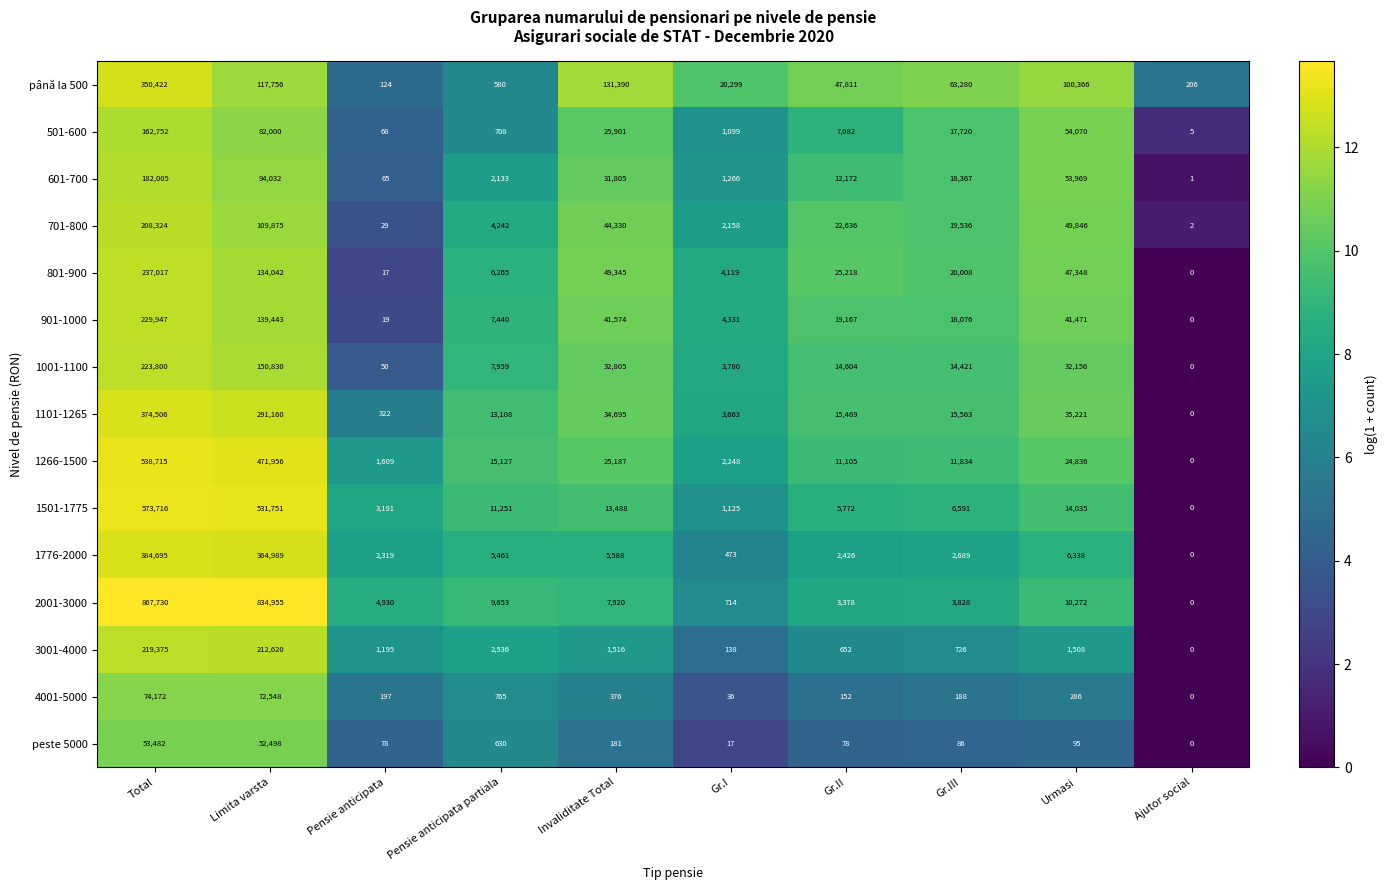

Read the 1001-1100 value at Pensie anticipata partiala.

7959